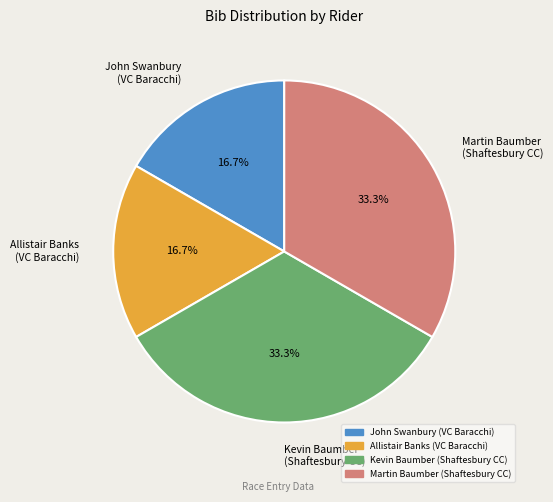

Which has a higher value, Martin Baumber (Shaftesbury CC) or Allistair Banks (VC Baracchi)?

Martin Baumber (Shaftesbury CC)